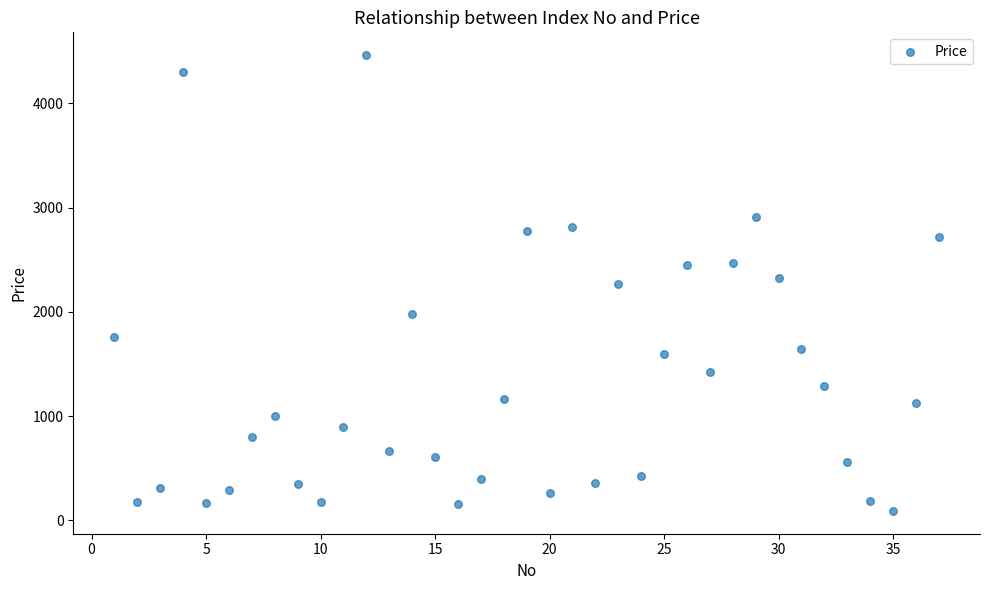

What is the range of X values (max minus min)?

36